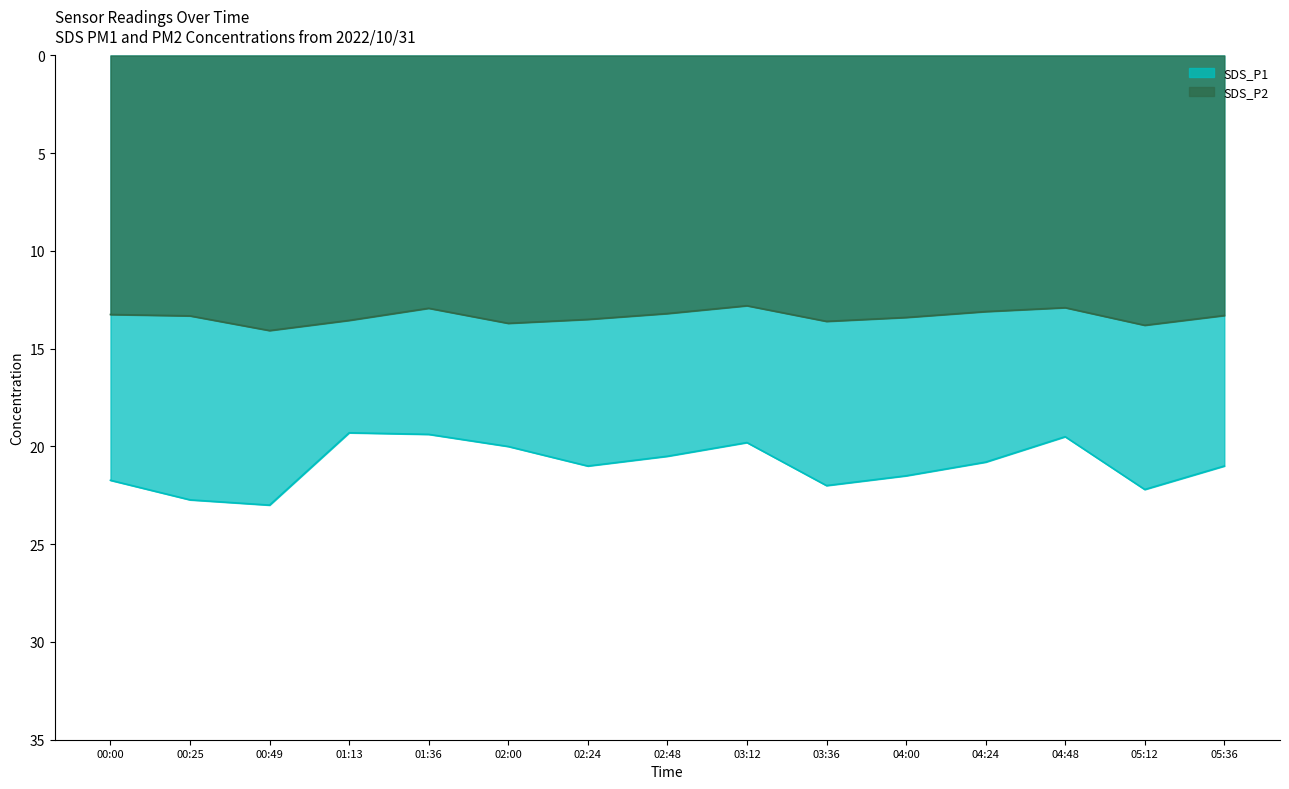

Reading left to right, extract all data points from this chart.

SDS_P1: 00:00=21.7	00:25=22.7	00:49=23.0	01:13=19.3	01:36=19.4	02:00=20.0	02:24=21.0	02:48=20.5	03:12=19.8	03:36=22.0	04:00=21.5	04:24=20.8	04:48=19.5	05:12=22.2	05:36=21.0
SDS_P2: 00:00=13.2	00:25=13.3	00:49=14.1	01:13=13.6	01:36=12.9	02:00=13.7	02:24=13.5	02:48=13.2	03:12=12.8	03:36=13.6	04:00=13.4	04:24=13.1	04:48=12.9	05:12=13.8	05:36=13.3